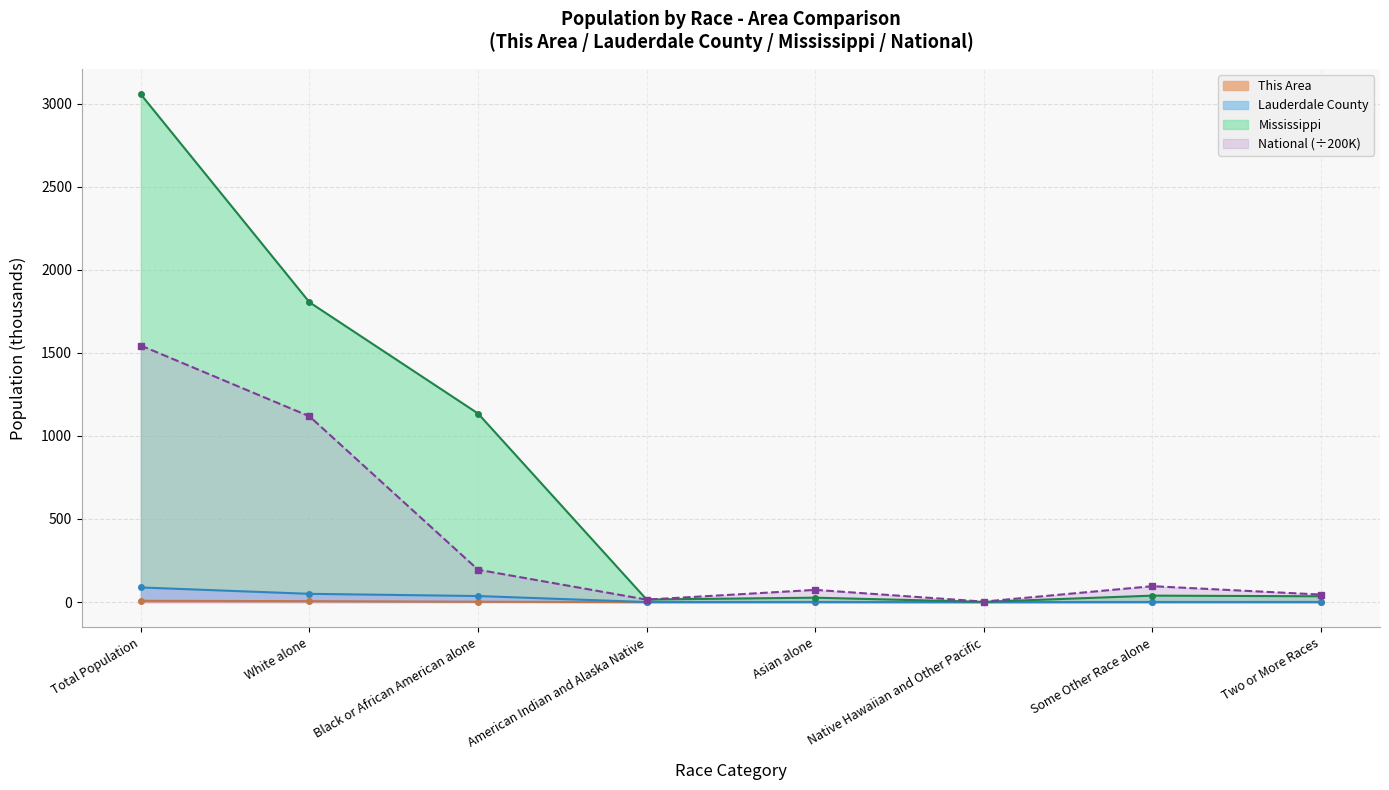

What is the difference between the maximum and minimum values in the Mississippi series?

3054.0